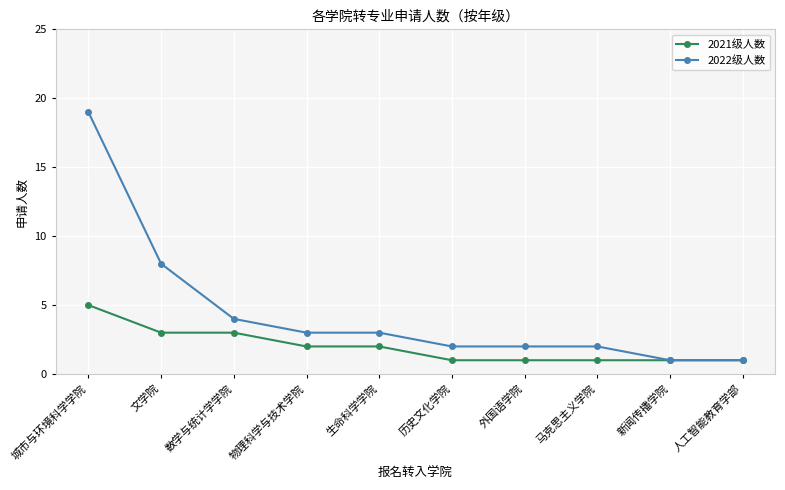

How many data points does each series have?

10